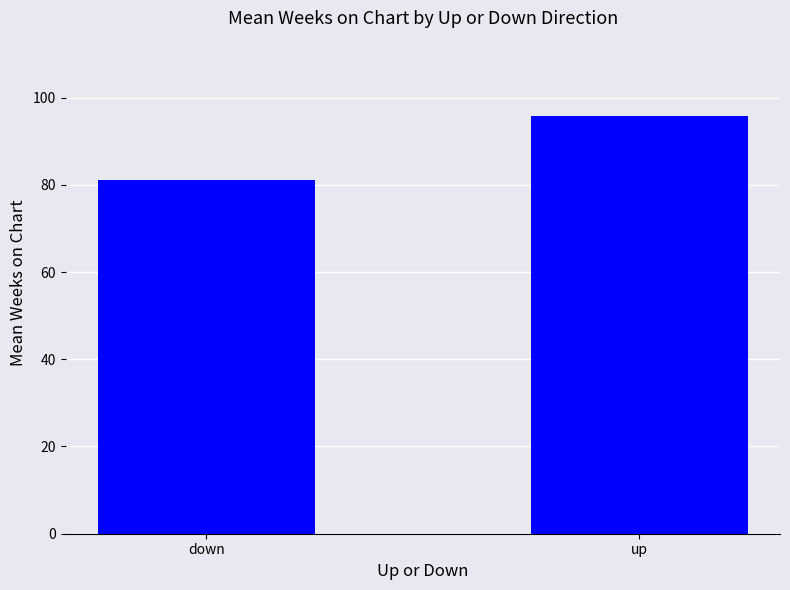

Read the value at up.

95.8